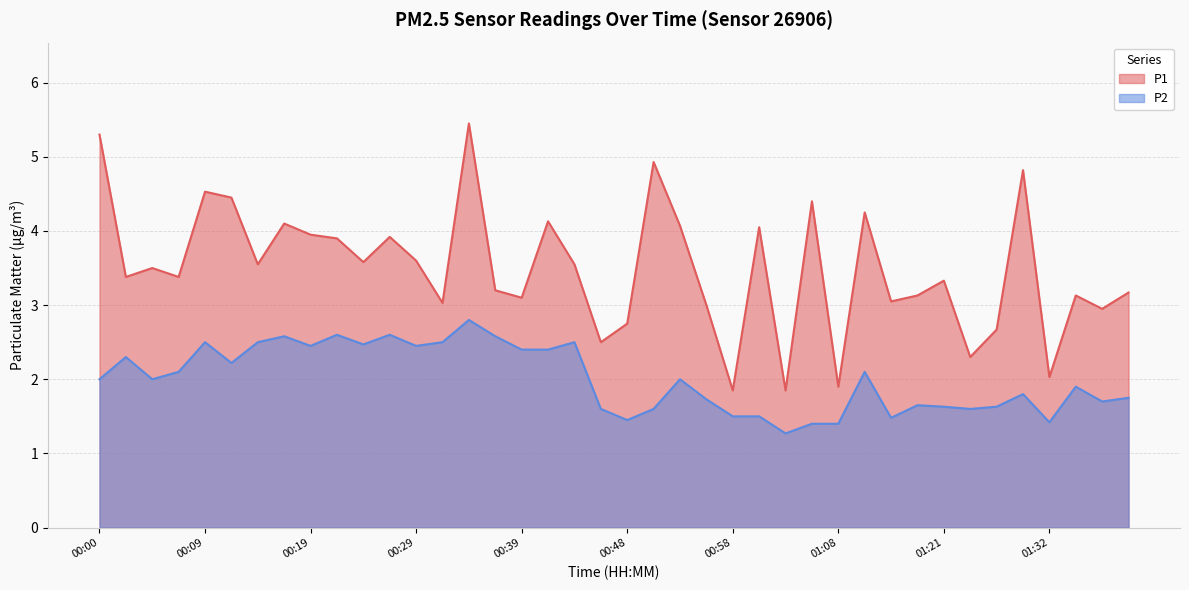

At which label does P2 first exceed 2?

00:02